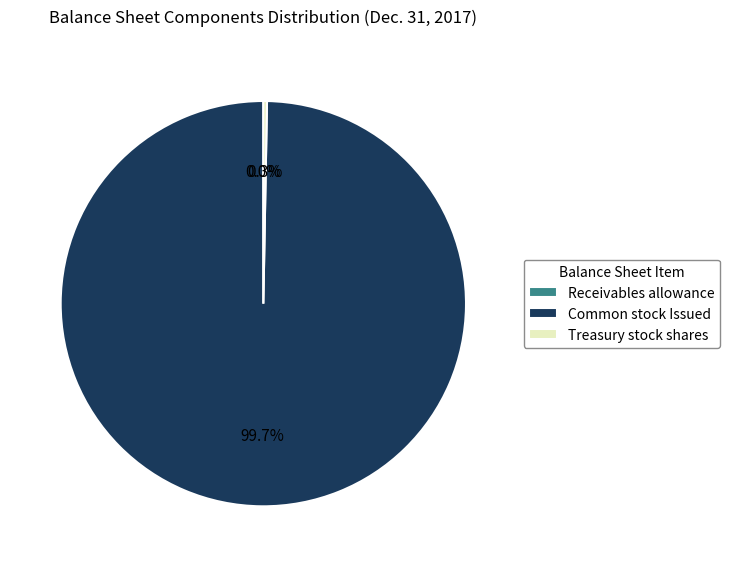

Does any single category account for the majority?

Yes